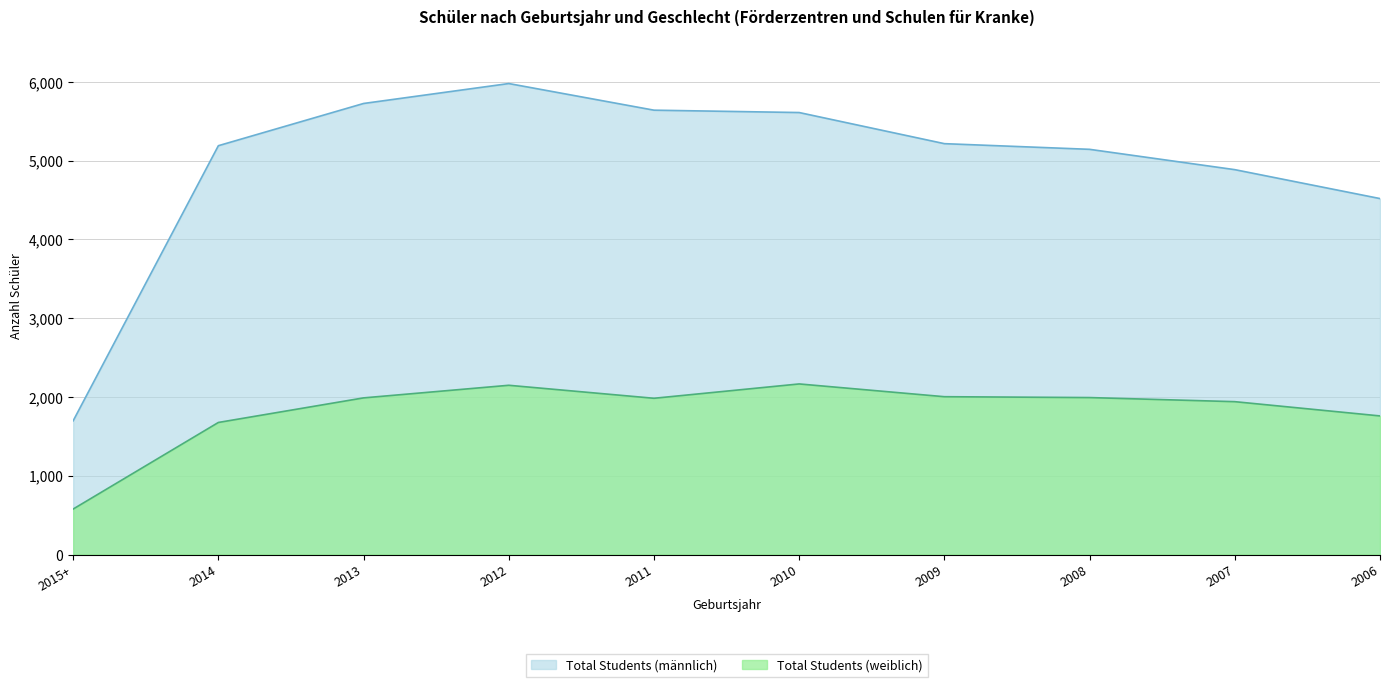

Rank the series by their maximum value, from highest to lowest.

Total Students (männlich), Total Students (weiblich)